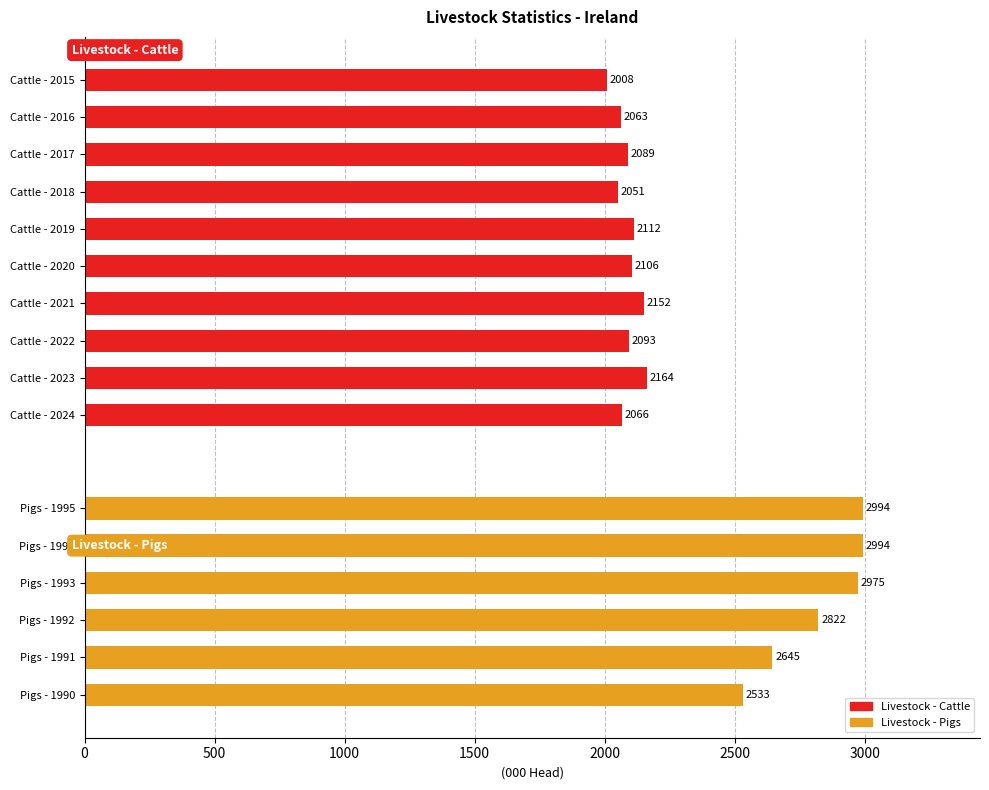

Which has a higher value, 1995 or 1994?

1995